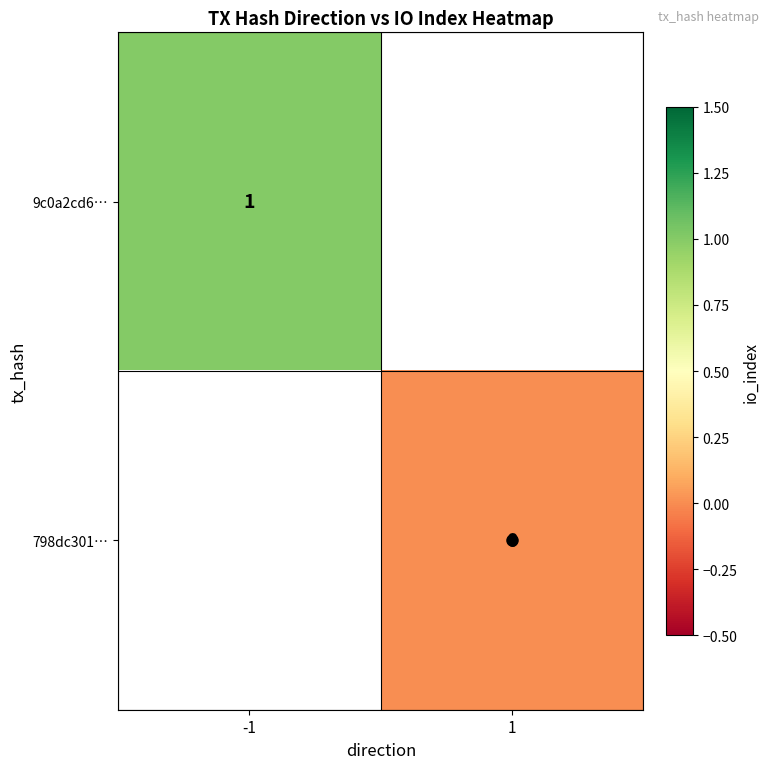

The value of 9c0a2cd6… at -1 is 1. True or false?

True